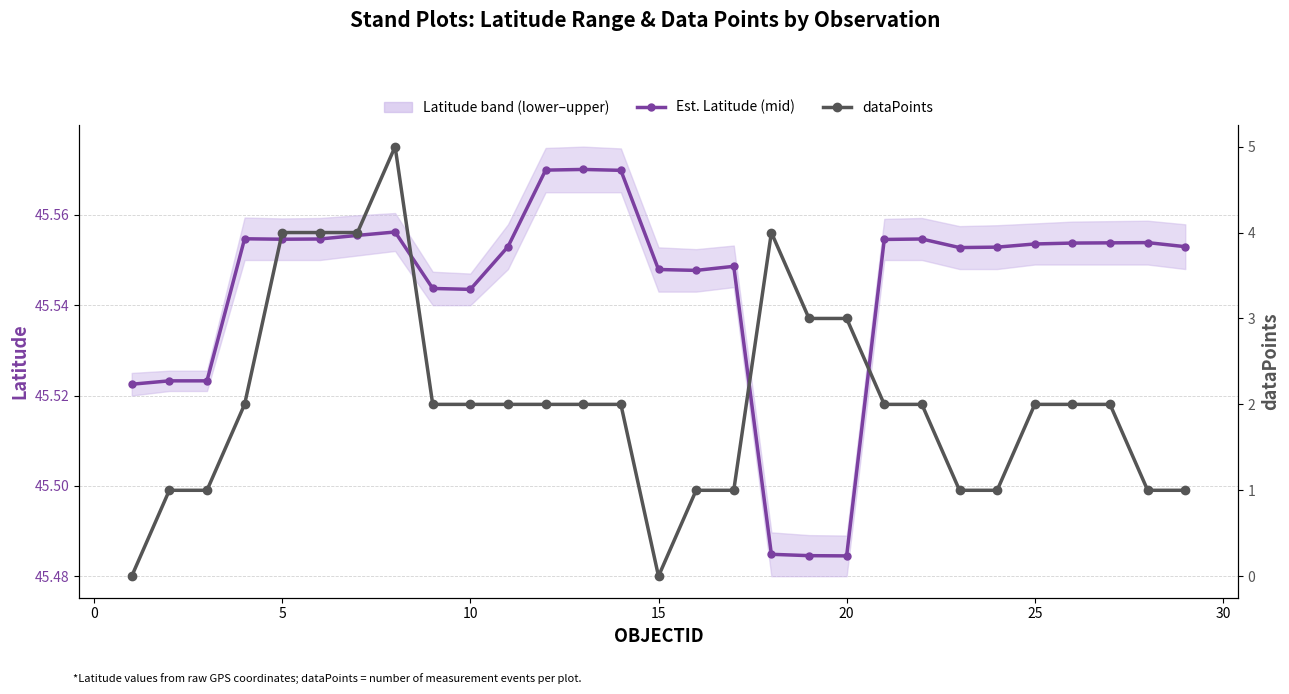

What is the difference between the maximum and minimum values in the dataPoints series?

5.0